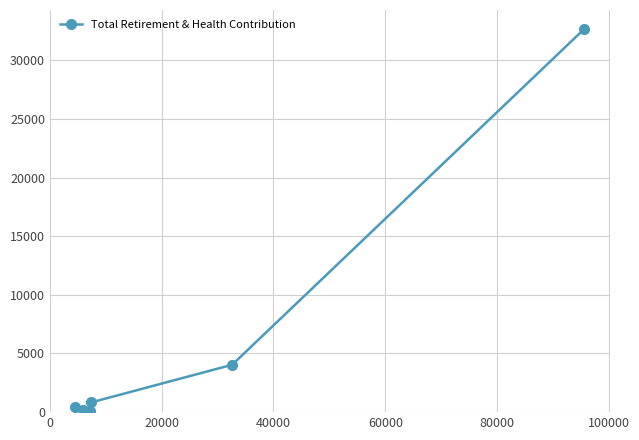

What is the difference between the second highest and second lowest values?

3856